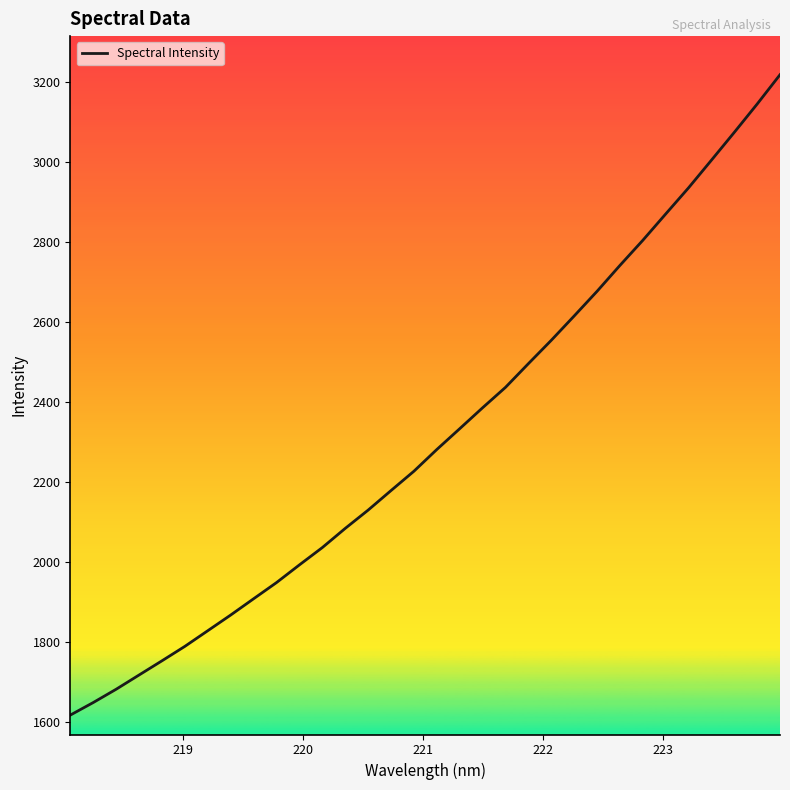

Count the number of categories in the chart.

32